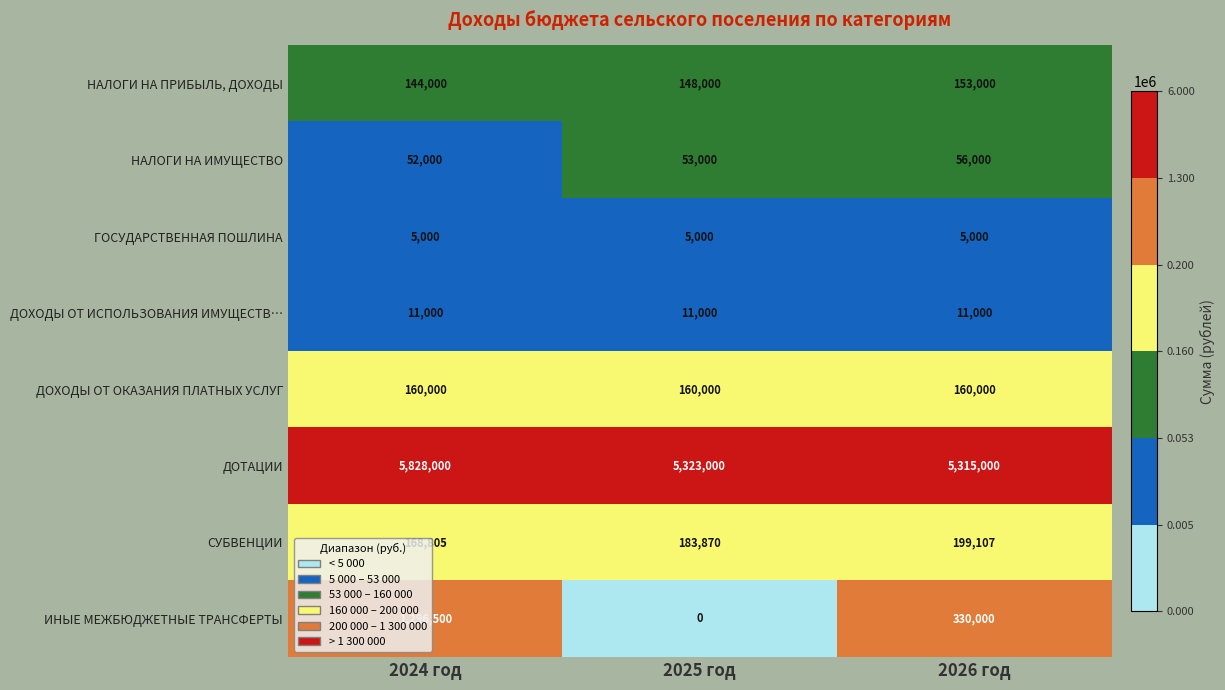

List the series in order of their peak value, lowest first.

ГОСУДАРСТВЕННАЯ ПОШЛИНА, ДОХОДЫ ОТ ИСПОЛЬЗОВАНИЯ ИМУЩЕСТВ…, НАЛОГИ НА ИМУЩЕСТВО, НАЛОГИ НА ПРИБЫЛЬ, ДОХОДЫ, ДОХОДЫ ОТ ОКАЗАНИЯ ПЛАТНЫХ УСЛУГ, СУБВЕНЦИИ, ИНЫЕ МЕЖБЮДЖЕТНЫЕ ТРАНСФЕРТЫ, ДОТАЦИИ